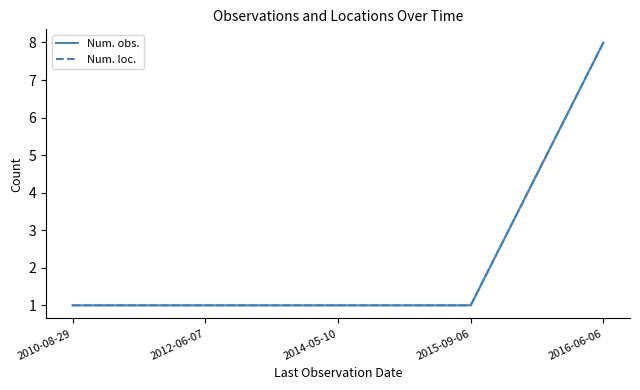

What is the difference between the Num. obs. values at 2016-06-06 and 2012-06-07?

7